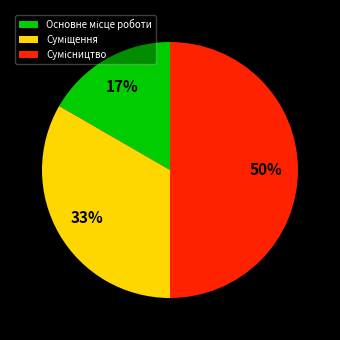

To the nearest percent, what is the average slice percentage?

33%